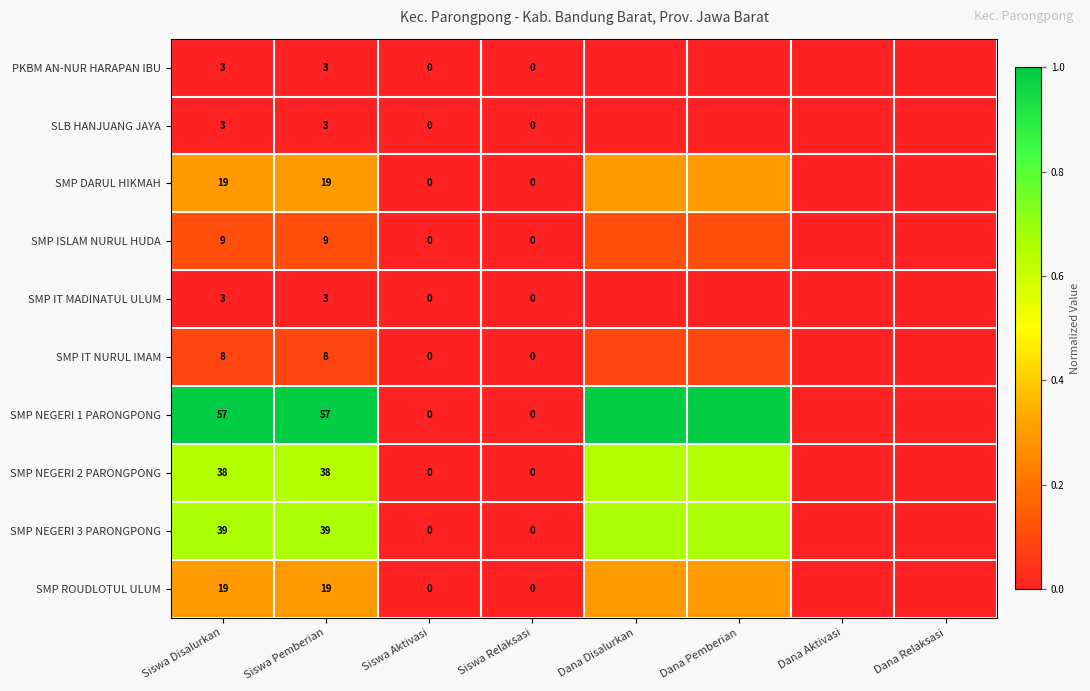

Is the value of PKBM AN-NUR HARAPAN IBU at Siswa Pemberian greater than the value of SMP NEGERI 3 PARONGPONG at Siswa Aktivasi?

Yes